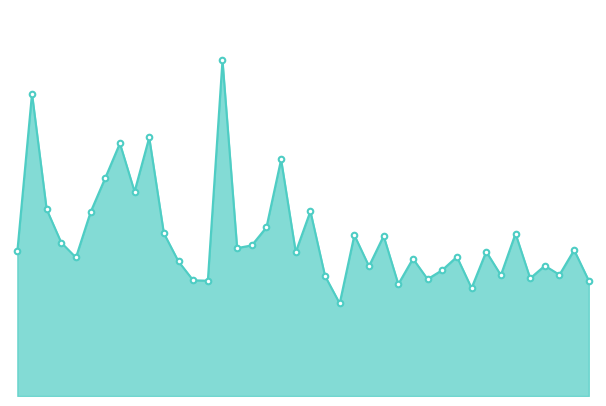

Reading left to right, list all the values displayed in this chart.

12.3	25.7	15.9	13.0	11.8	15.6	18.5	21.5	17.4	22.0	13.8	11.4	9.8	9.8	28.5	12.6	12.8	14.3	20.1	12.2	15.7	10.2	7.9	13.7	11.0	13.6	9.5	11.7	9.9	10.7	11.8	9.2	12.3	10.3	13.8	10.0	11.1	10.3	12.4	9.8